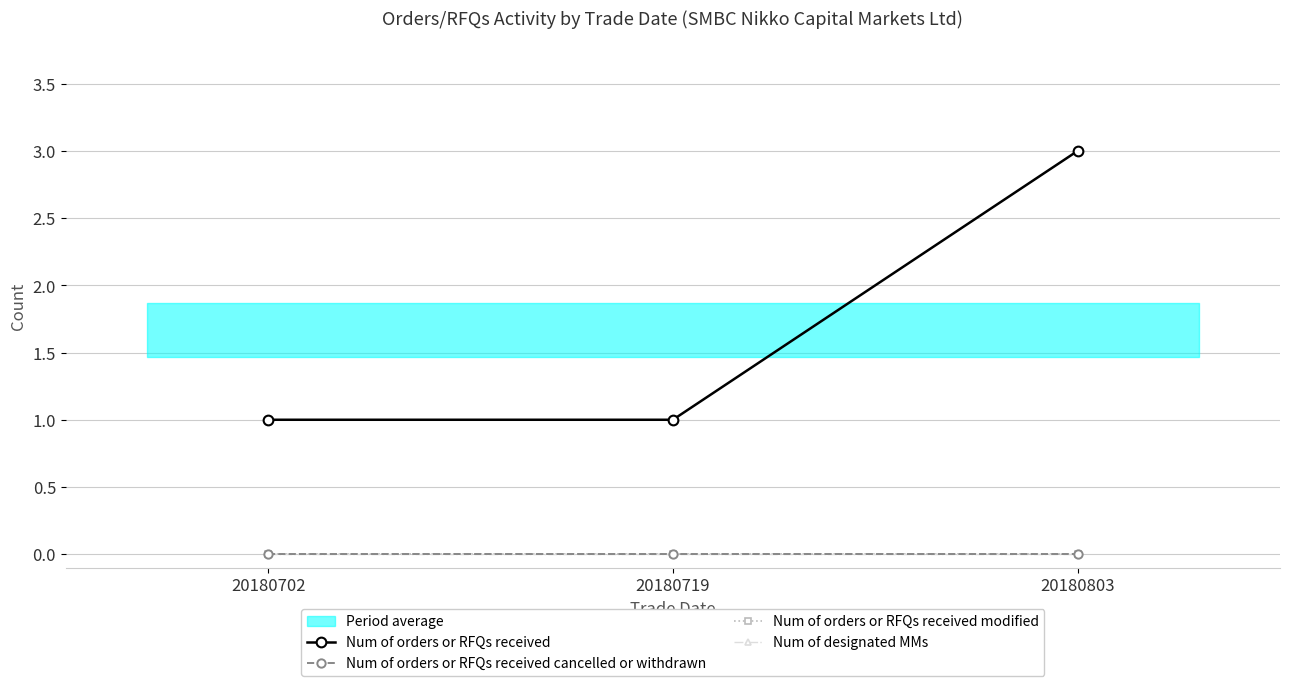

What is the value of the Num of orders or RFQs received point at the 2nd from the left?

1